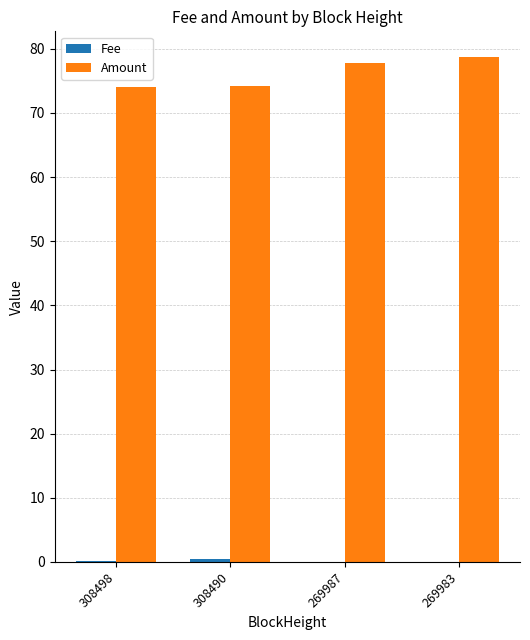

What is the greatest value displayed?

78.8